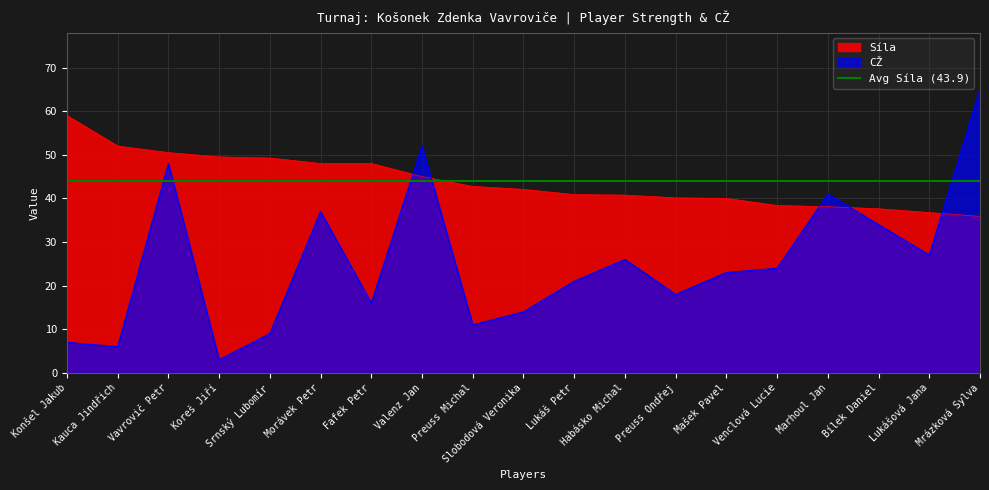

What is the label of the 5th point from the left?

Srnský Lubomír